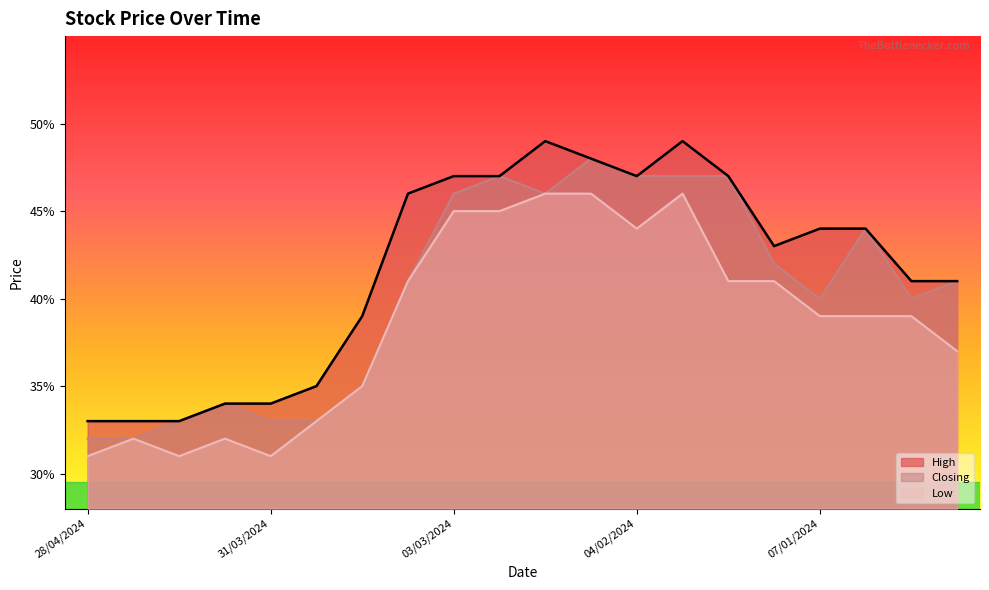

Does the chart have visible grid lines?

No